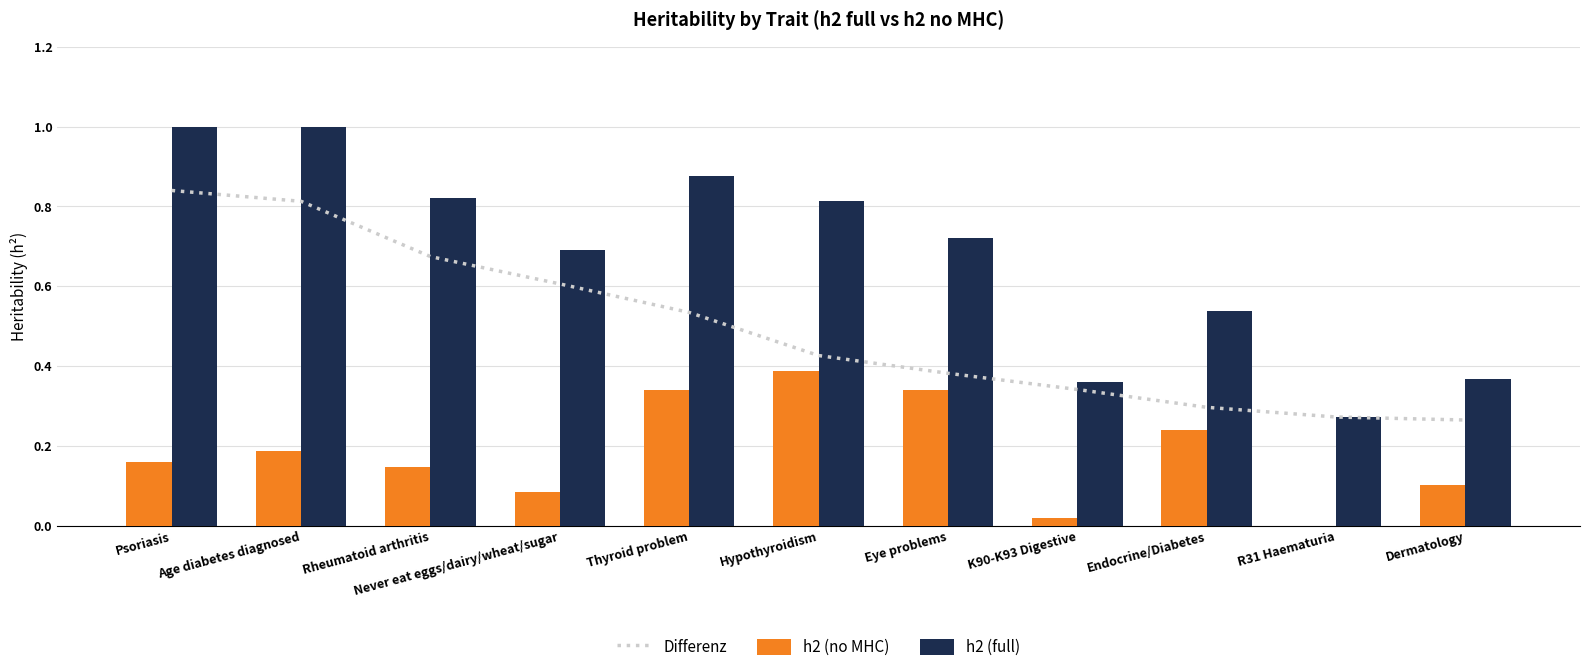

Between Rheumatoid arthritis and Eye problems, which series saw the biggest shift?

Differenz